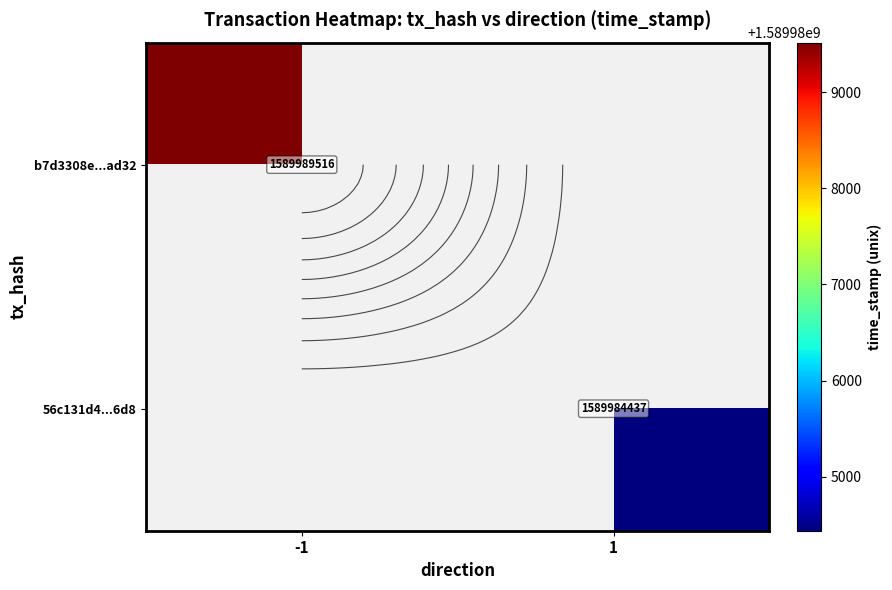

Is the value of 56c131d4...6d8 at -1 greater than the value of b7d3308e...ad32 at -1?

No